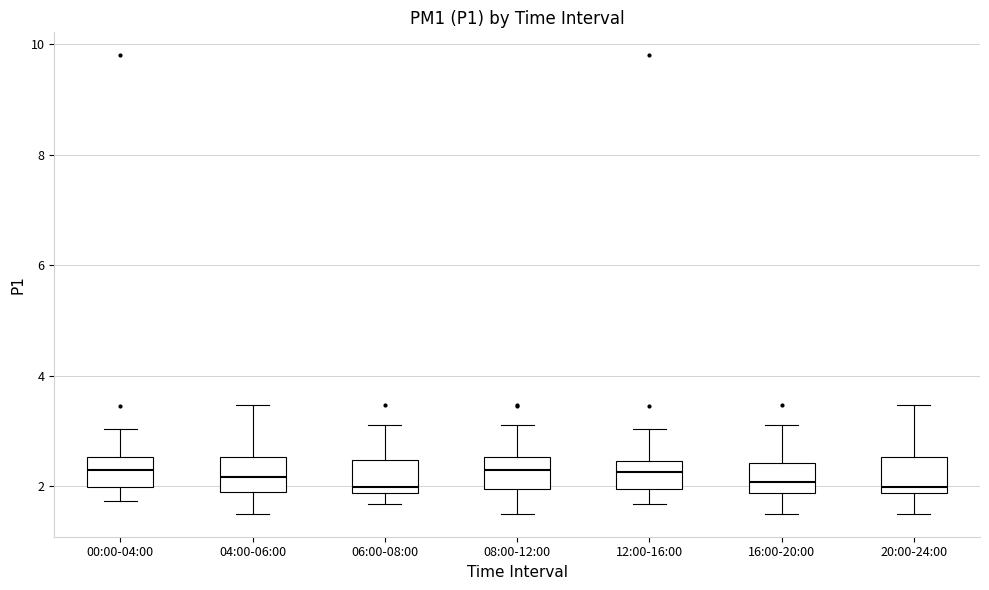

Where is the upper edge of the box for 08:00-12:00 on the y-axis? The values are not printed on the chart, so give them approximately, as read against the axis.

2.6